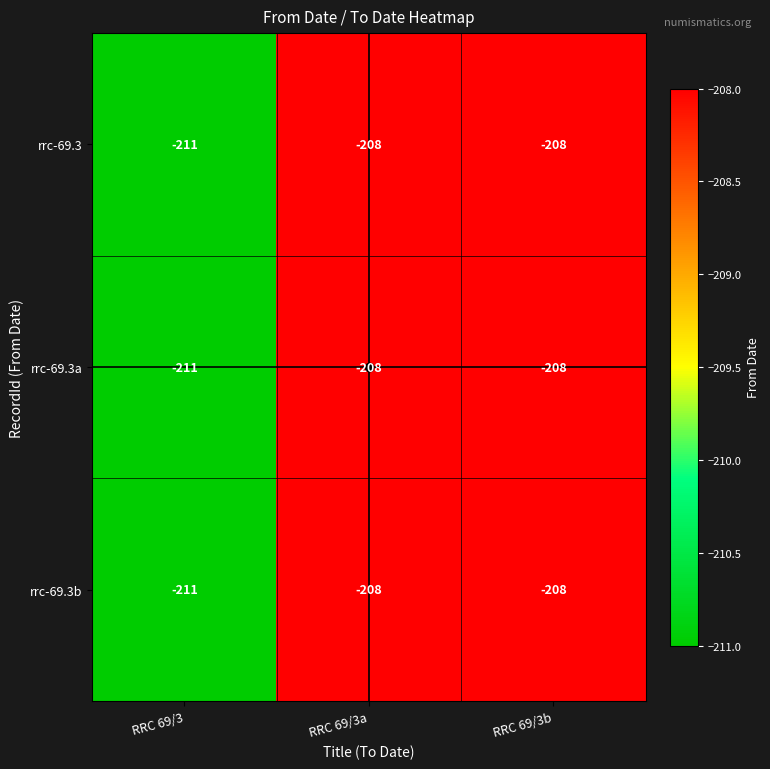

What is the approximate value of rrc-69.3 at RRC 69/3a?

-208